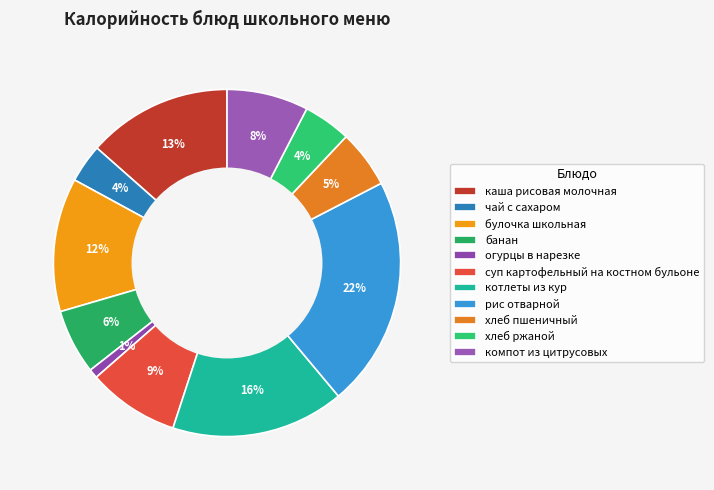

Does хлеб ржаной represent more than half of the total?

No